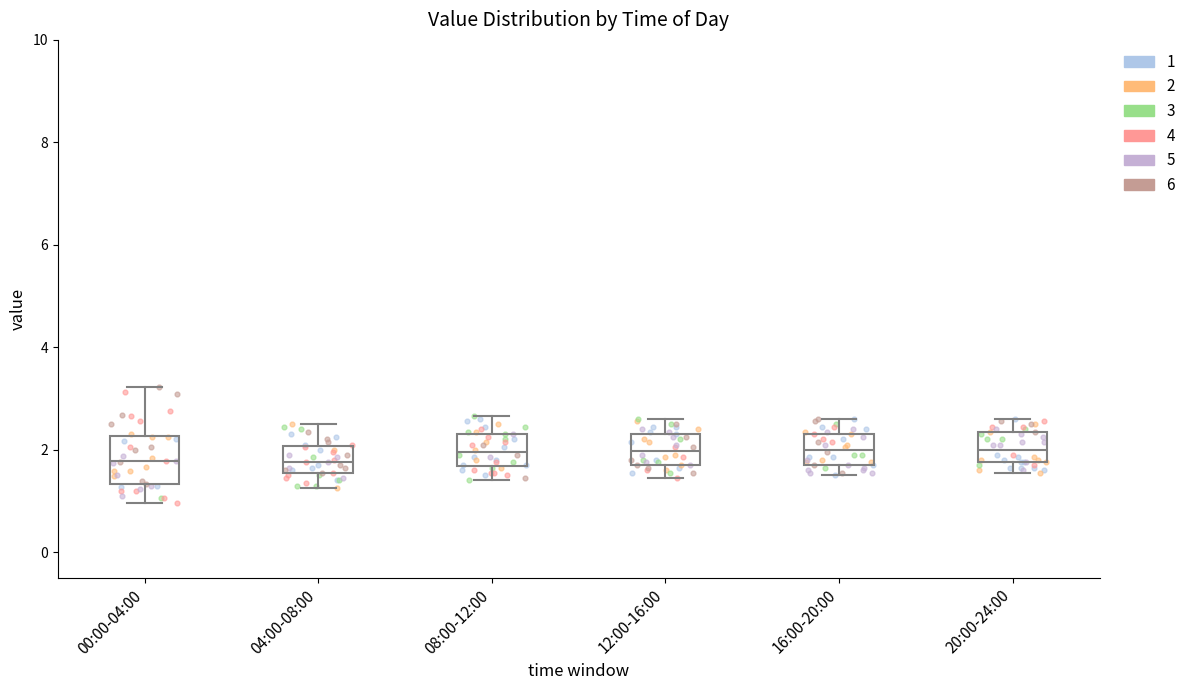

Reading left to right, read every box against the y-axis: the position of its median line, the range the box covers, and the ends of its whiskers. The values are not printed on the chart, so give them approximately, as read against the axis.

00:00-04:00: median 1.8, box 1.4 to 2.2, whiskers 1.0 to 3.2
04:00-08:00: median 1.8, box 1.6 to 2.0, whiskers 1.2 to 2.6
08:00-12:00: median 2.0, box 1.6 to 2.4, whiskers 1.4 to 2.6
12:00-16:00: median 2.0, box 1.8 to 2.4, whiskers 1.4 to 2.6
16:00-20:00: median 2.0, box 1.8 to 2.4, whiskers 1.6 to 2.6
20:00-24:00: median 2.0, box 1.8 to 2.4, whiskers 1.6 to 2.6